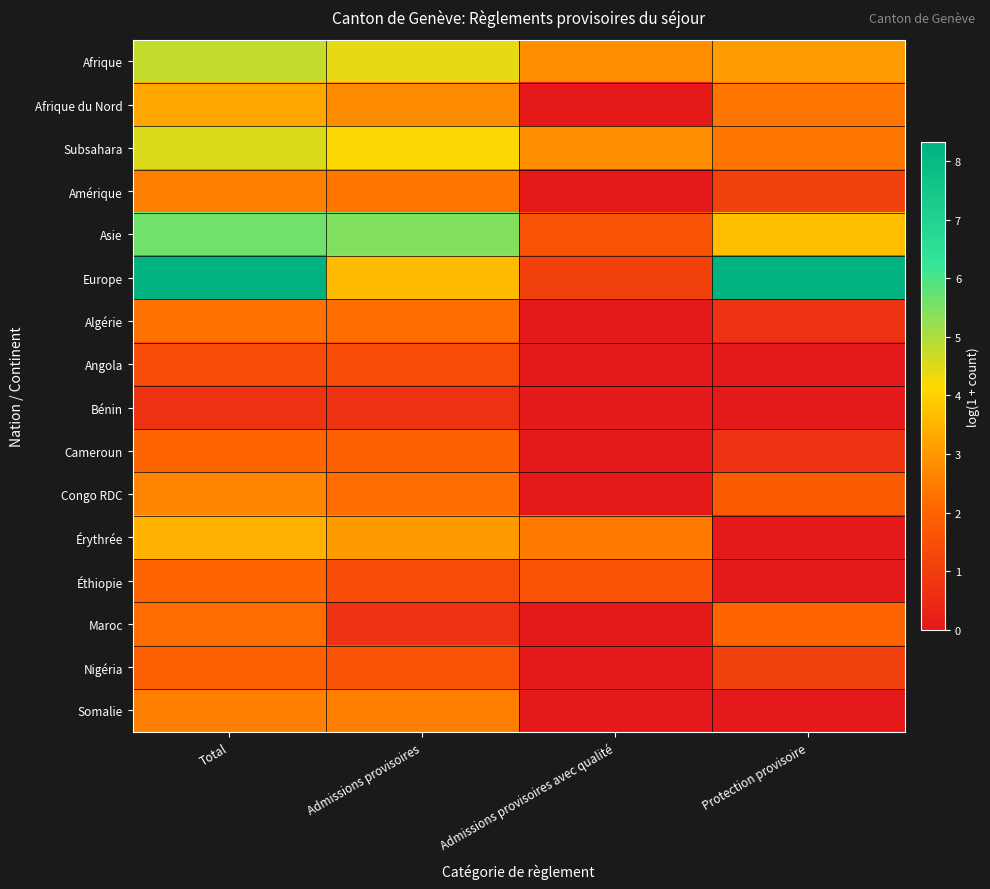

Which series has the largest range (max minus min)?

Europe